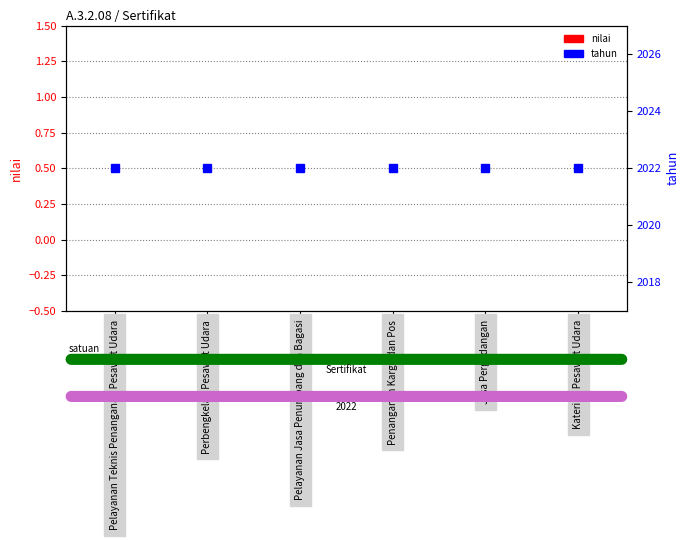

At how many categories does at least one series exceed 1336?

6